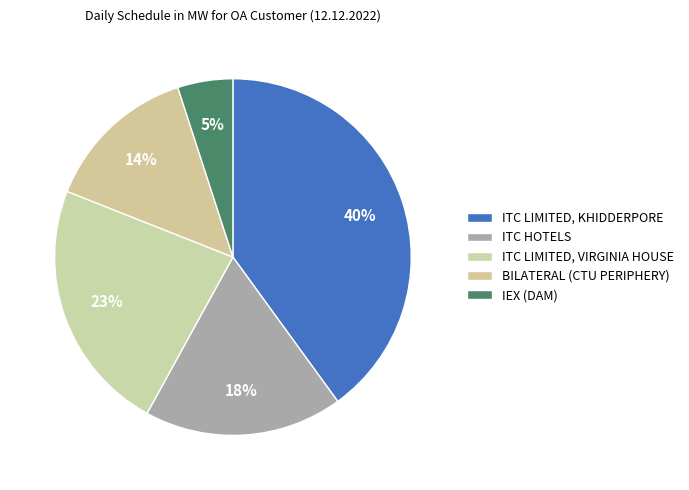

Is the sum of ITC HOTELS and IEX (DAM) greater than half?

No